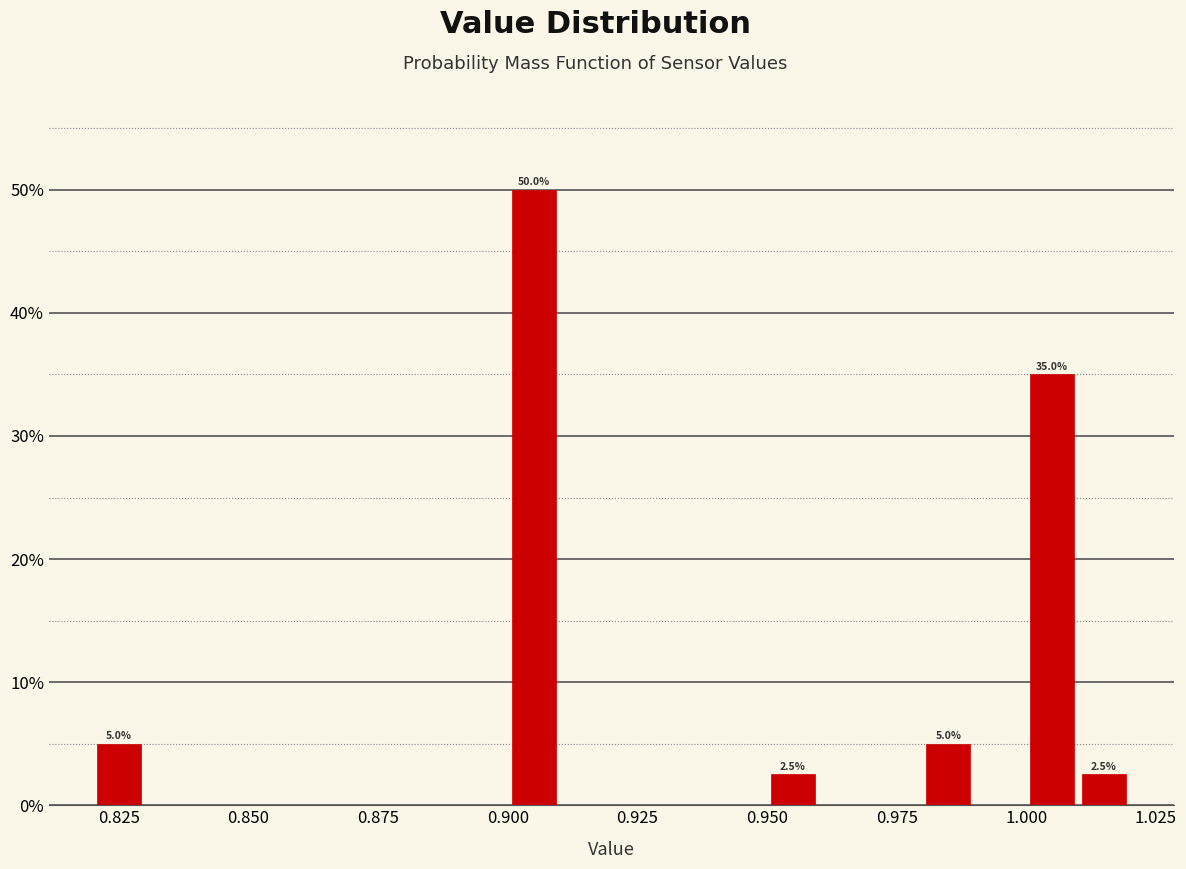

Read against the x-axis, roughly where is the centre of the tallest bar?

0.905